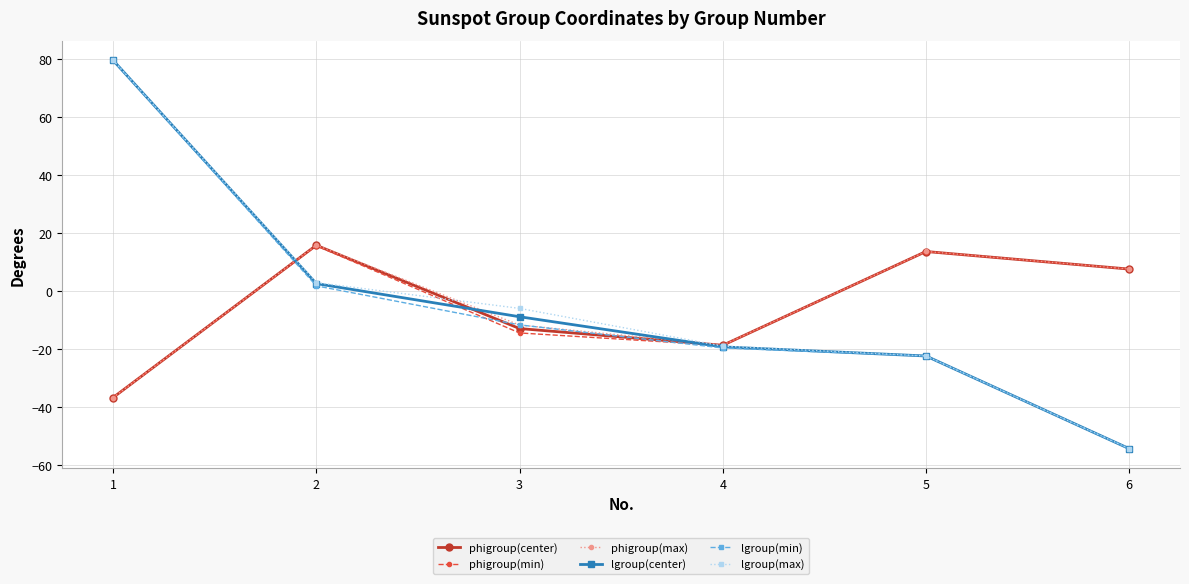

Which series changed the most between 5 and 6?

lgroup(min)